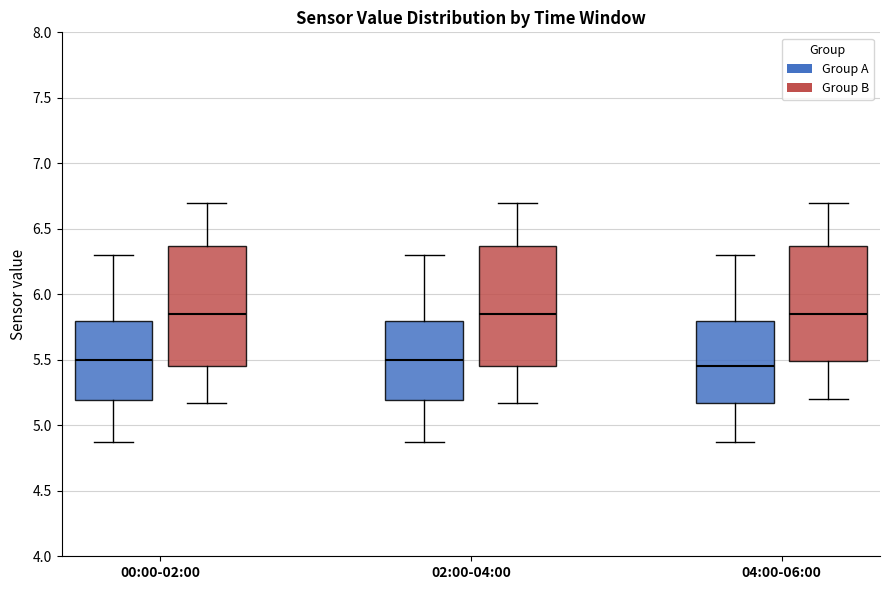

Reading left to right, read every box against the y-axis: the position of its median line, the range the box covers, and the ends of its whiskers. The values are not printed on the chart, so give them approximately, as read against the axis.

00:00-02:00 (Group A): median 5.50, box 5.20 to 5.80, whiskers 4.85 to 6.30
00:00-02:00 (Group B): median 5.85, box 5.45 to 6.35, whiskers 5.15 to 6.70
02:00-04:00 (Group A): median 5.50, box 5.20 to 5.80, whiskers 4.85 to 6.30
02:00-04:00 (Group B): median 5.85, box 5.45 to 6.35, whiskers 5.15 to 6.70
04:00-06:00 (Group A): median 5.45, box 5.15 to 5.80, whiskers 4.85 to 6.30
04:00-06:00 (Group B): median 5.85, box 5.50 to 6.35, whiskers 5.20 to 6.70